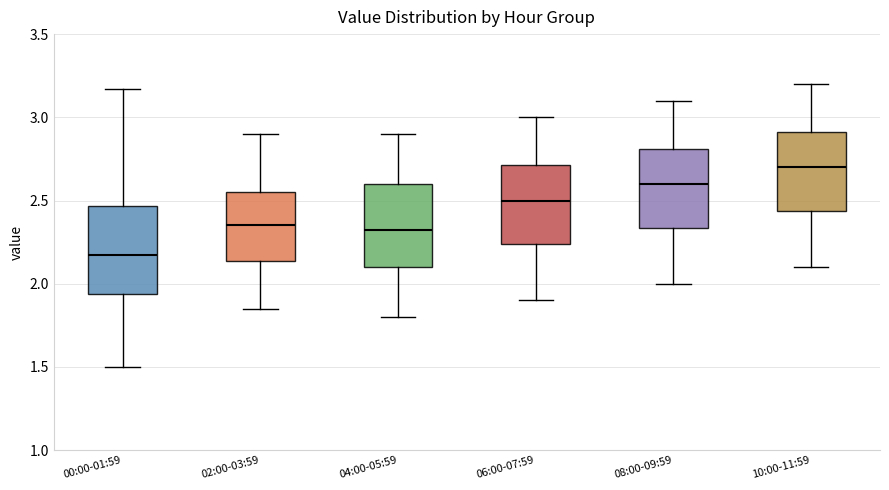

Where does the upper whisker of the box for 00:00-01:59 end on the y-axis? The values are not printed on the chart, so give them approximately, as read against the axis.

3.15